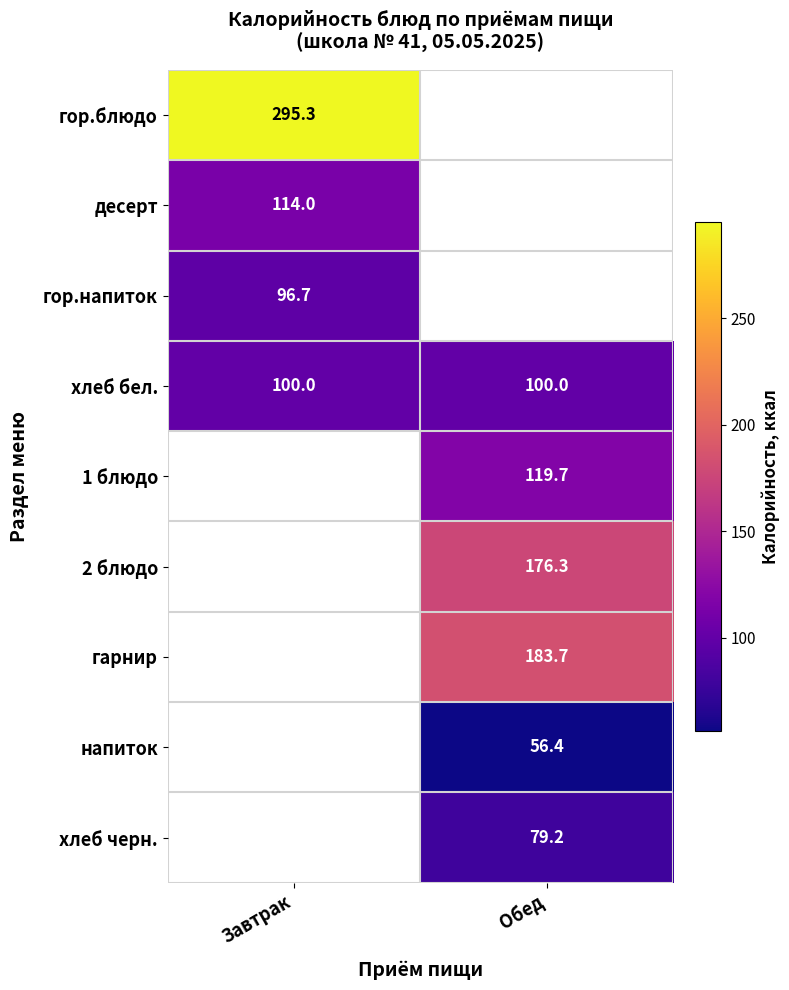

At how many categories does at least one series exceed 129?

2